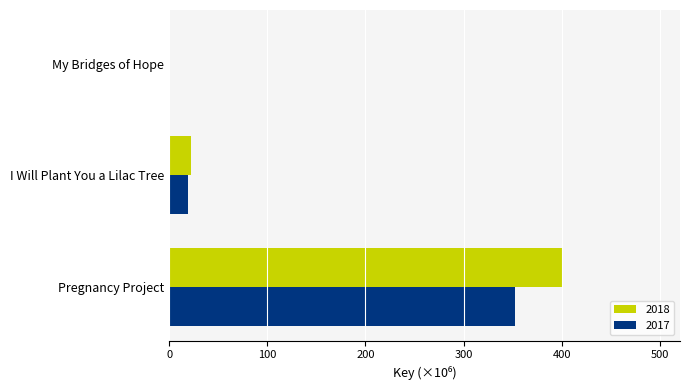

True or false: 2017 has a value of 205.3 at Pregnancy Project.

False